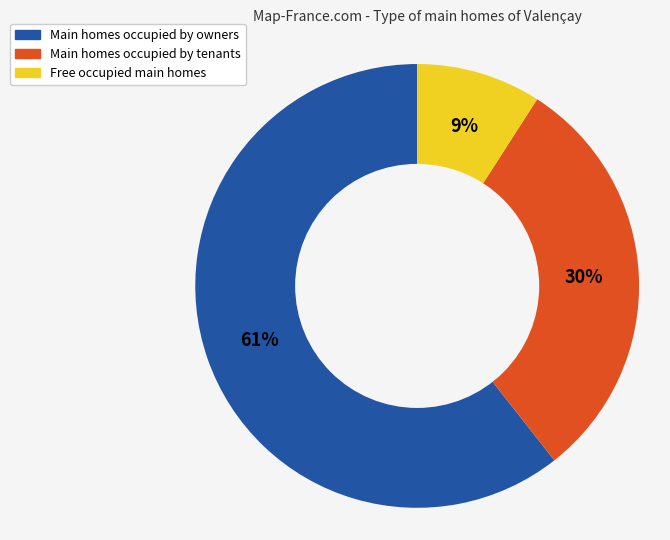

Is there a majority slice in this chart?

Yes